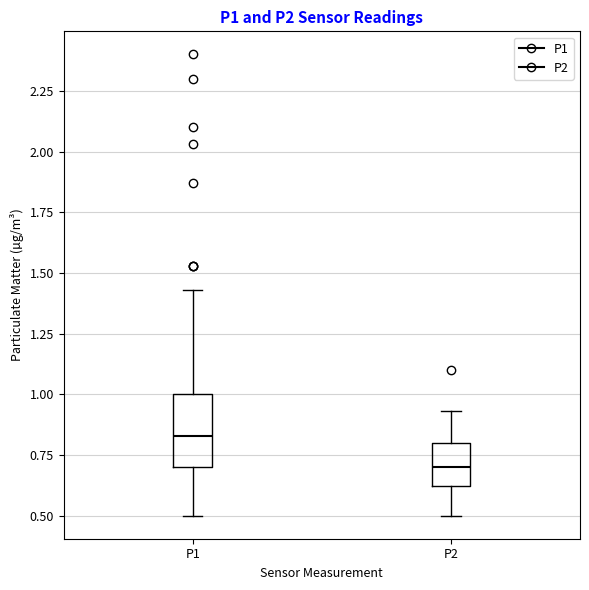

Reading left to right, transcribe this box plot: for each box, give where its median line is, the range the box spans, and where its two whiskers end, as read against the y-axis. The values are not printed on the chart, so give them approximately, as read against the axis.

P1: median 0.85, box 0.70 to 1.00, whiskers 0.50 to 1.45
P2: median 0.70, box 0.60 to 0.80, whiskers 0.50 to 0.95